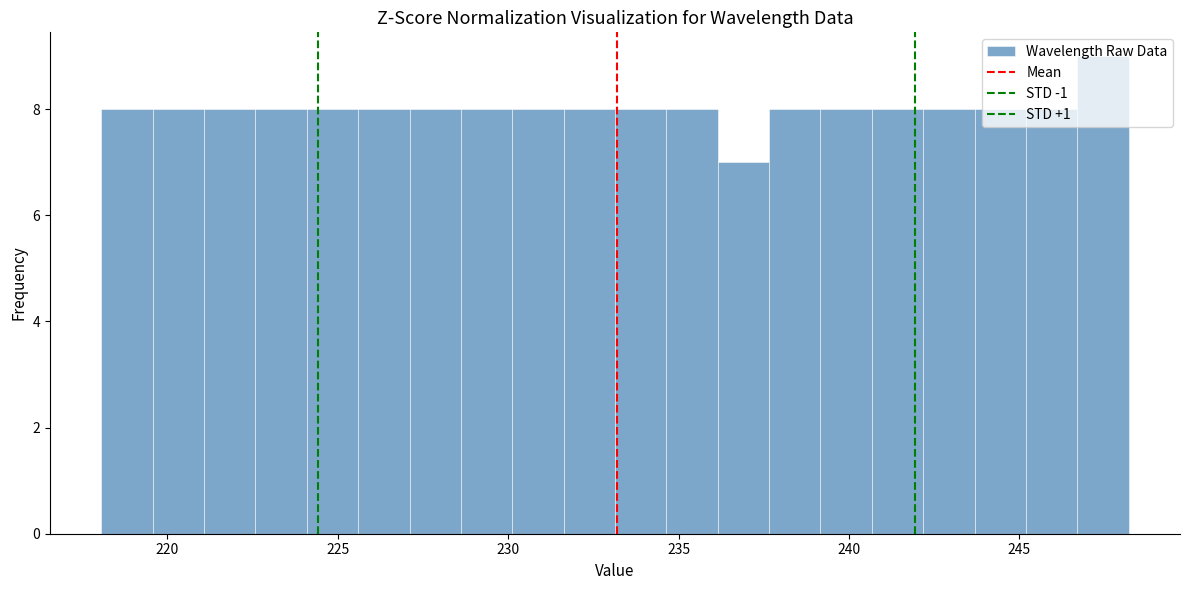

Around what value on the x-axis is the tallest bar? Give the approximate position of its centre, as read against the axis.

247.5